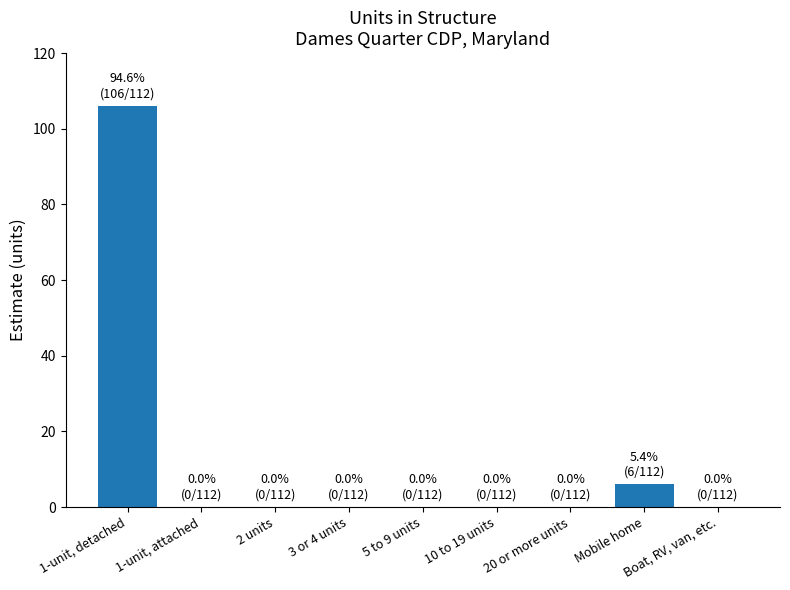

What is the average value?

12